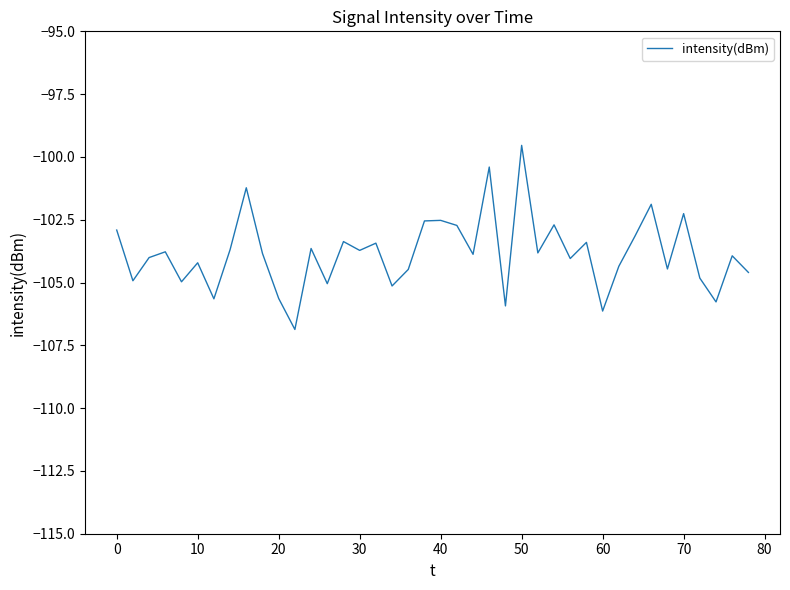

What is the maximum value shown in the chart?

-99.5